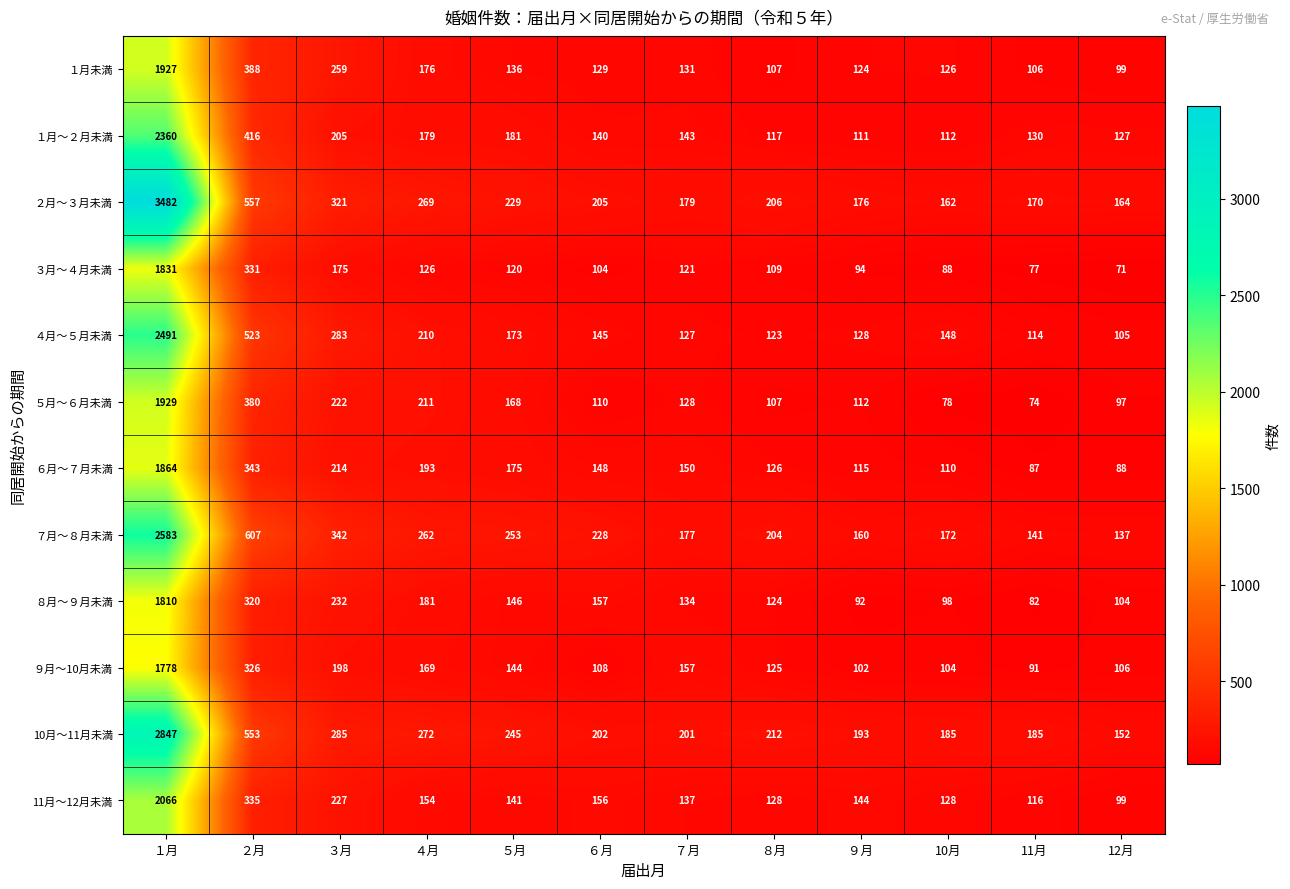

What is the difference between the ５月～６月未満 values at ５月 and ８月?

61